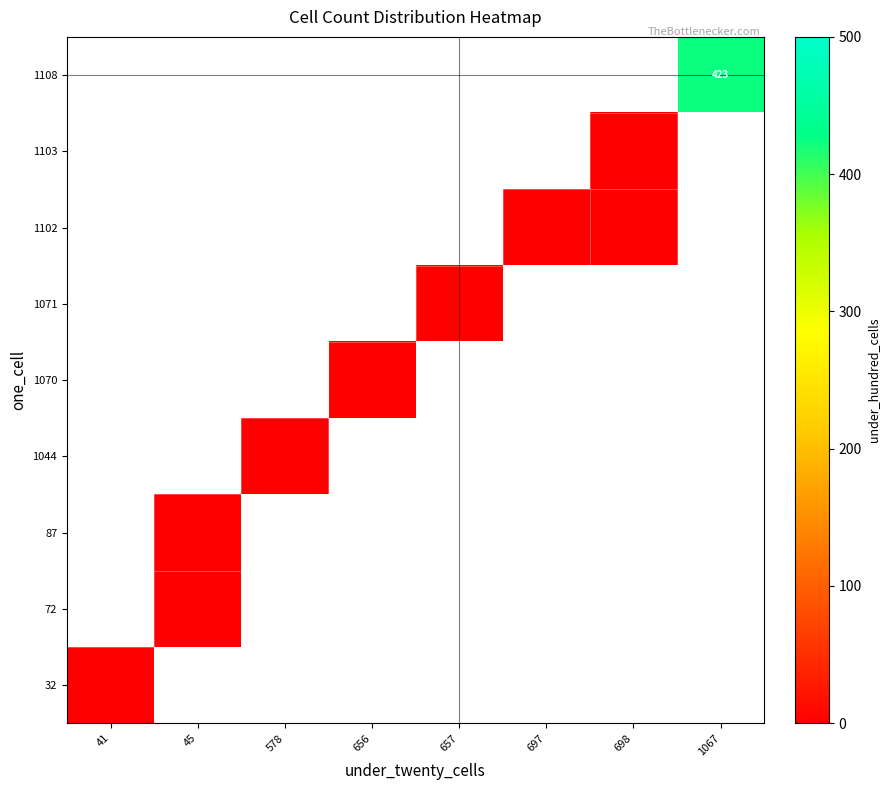

Rank the series at 698 from highest to lowest value.

32, 72, 87, 1044, 1070, 1071, 1102, 1103, 1108